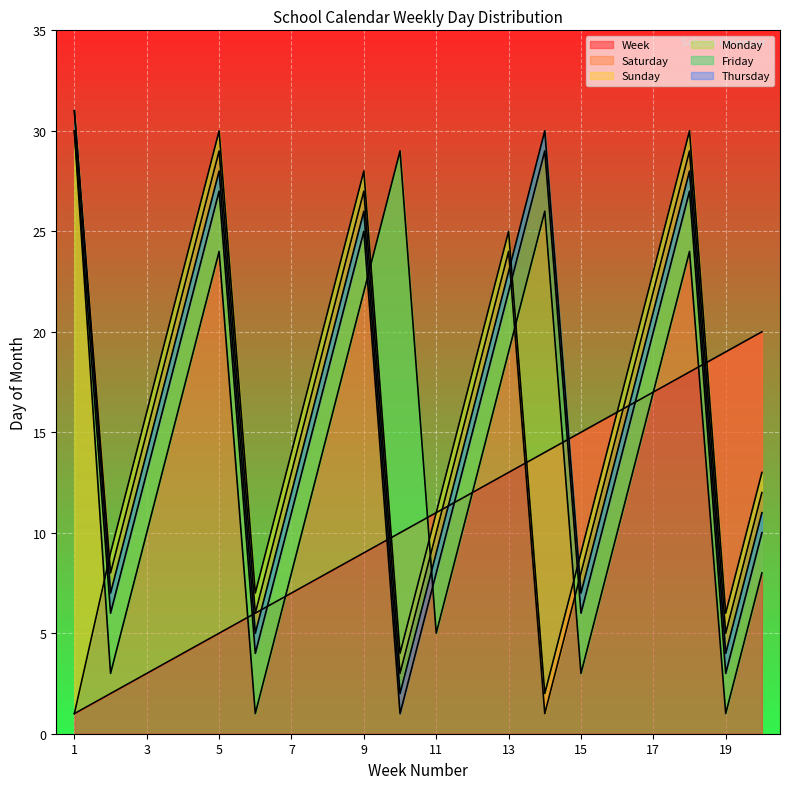

What is the average value of the Saturday series?

16